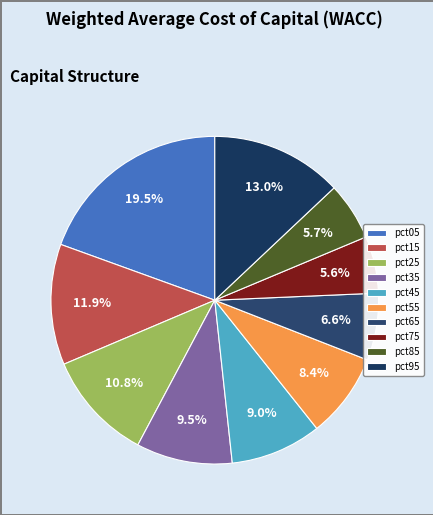

Is it true that pct25 is 19% of the pie?

False